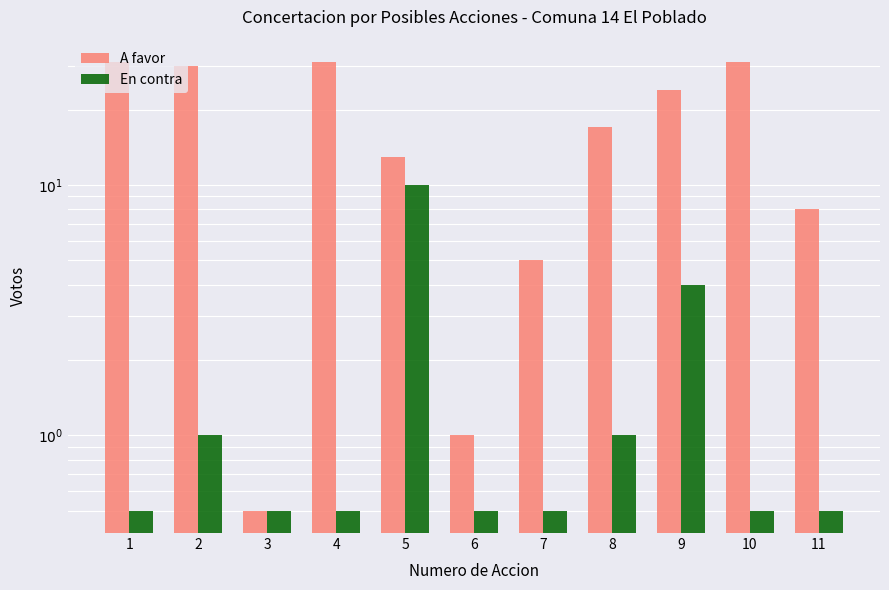

Is the value of En contra at 6 greater than the value of A favor at 10?

No